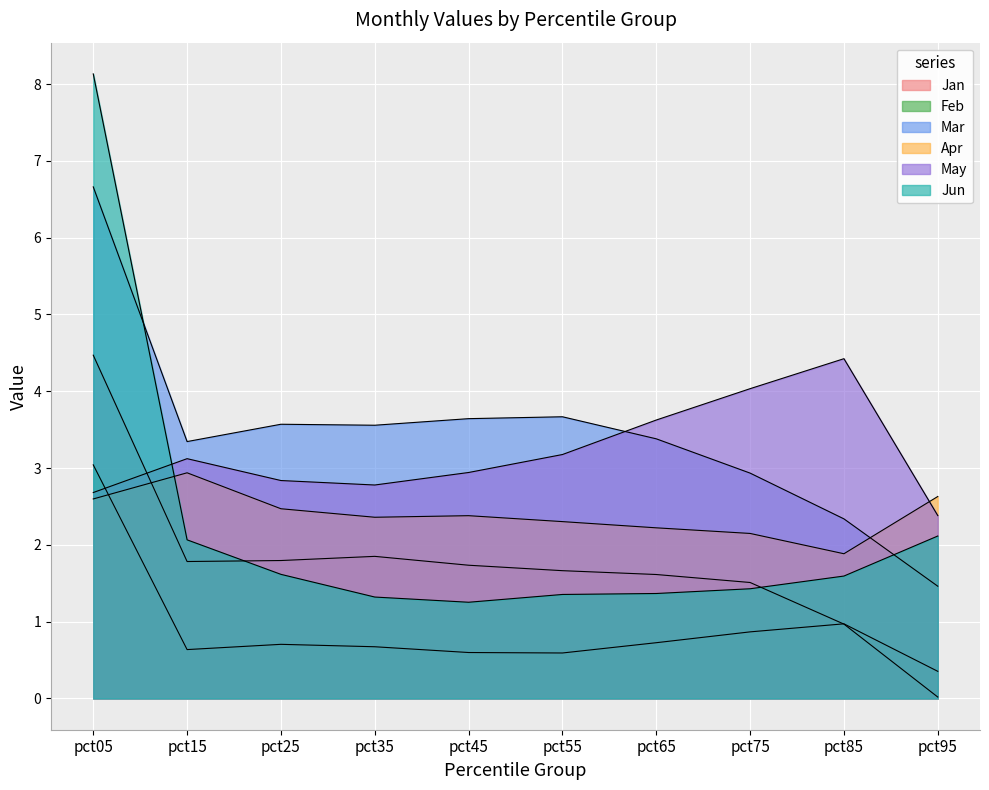

Which series has the largest total across all categories?

Mar